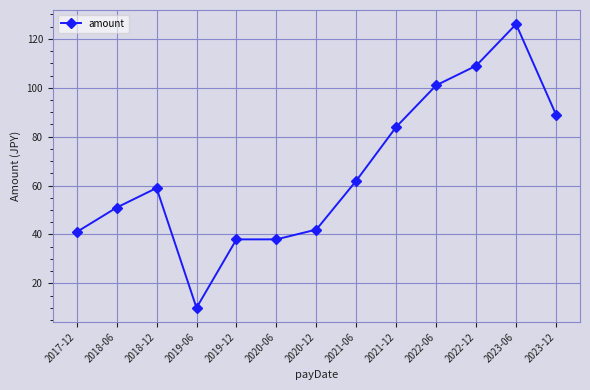

What position from the left is 2023-06?

12